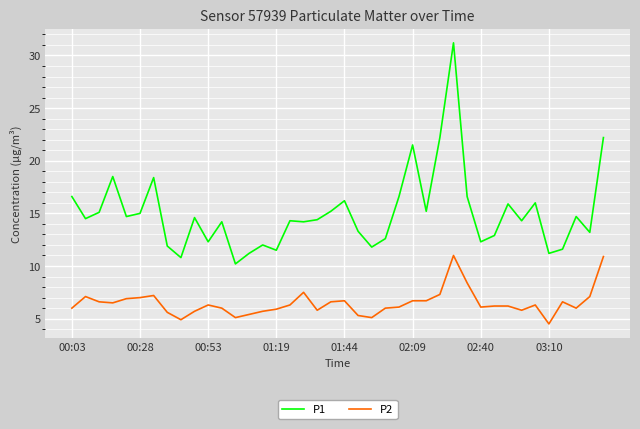

What is the average value of the P2 series?

6.5